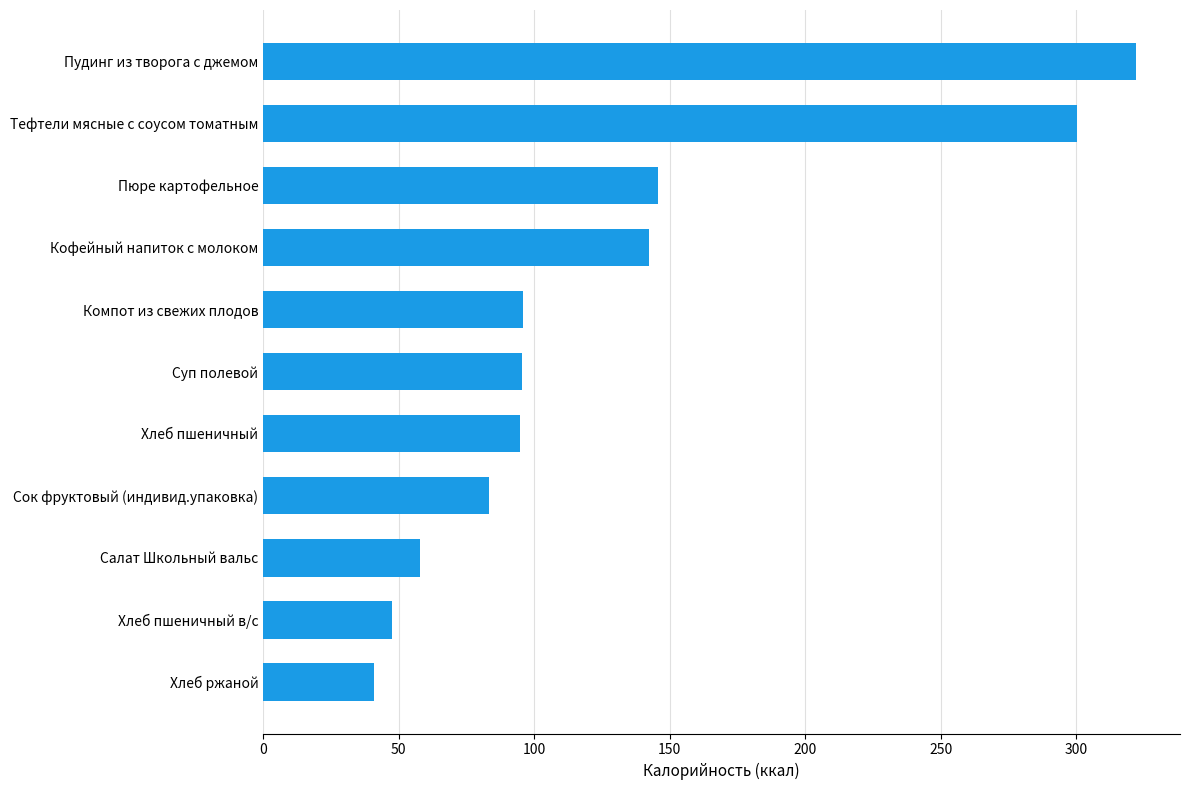

What is the average value?

129.6